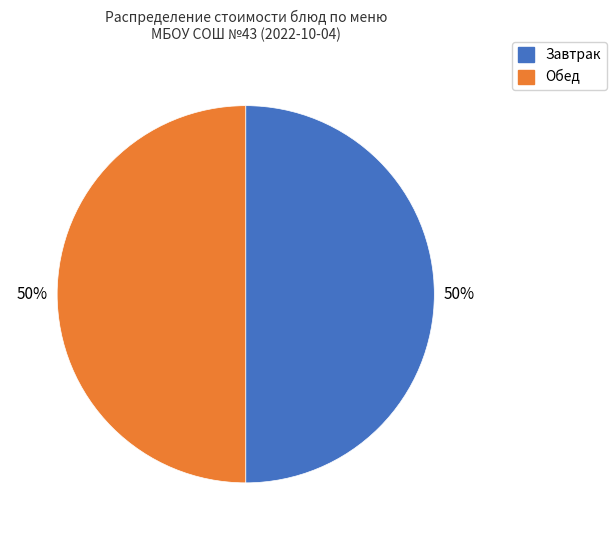

To the nearest percent, what is the average slice percentage?

50%